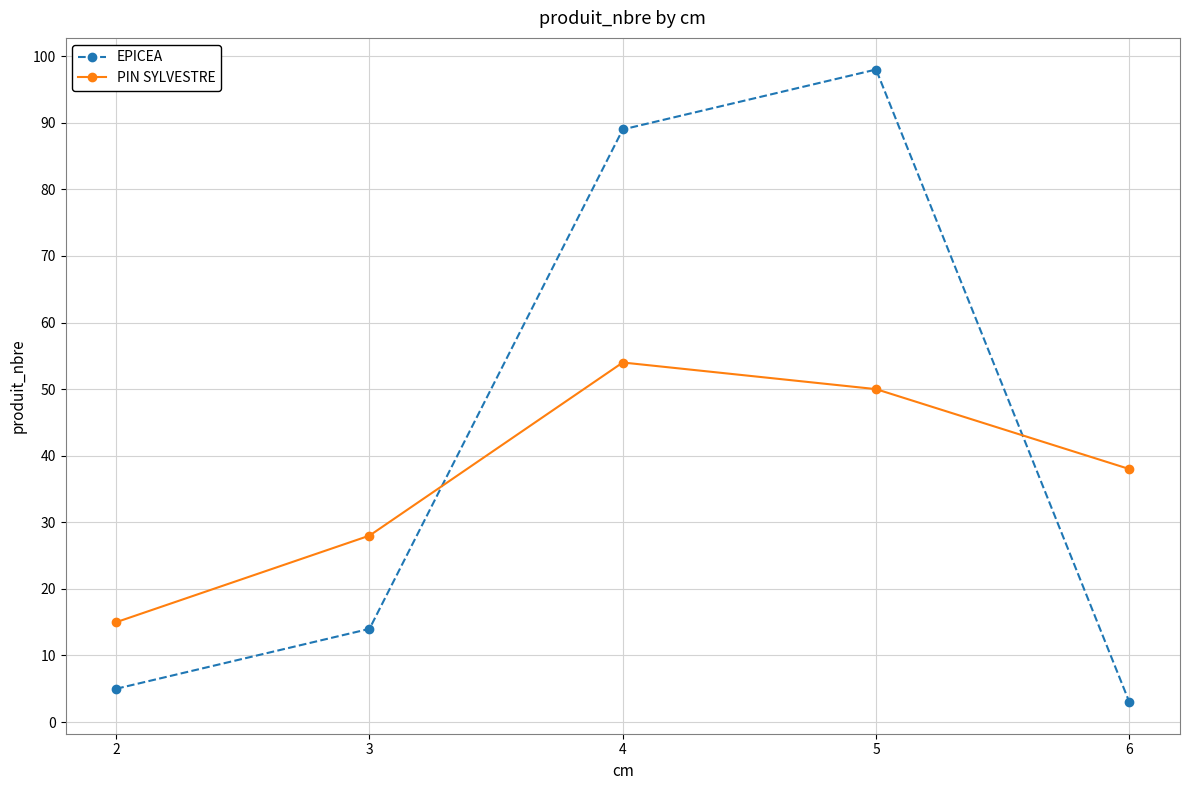

Reading left to right, transcribe all the data shown in this chart.

EPICEA: 5	14	89	98	3
PIN SYLVESTRE: 15	28	54	50	38